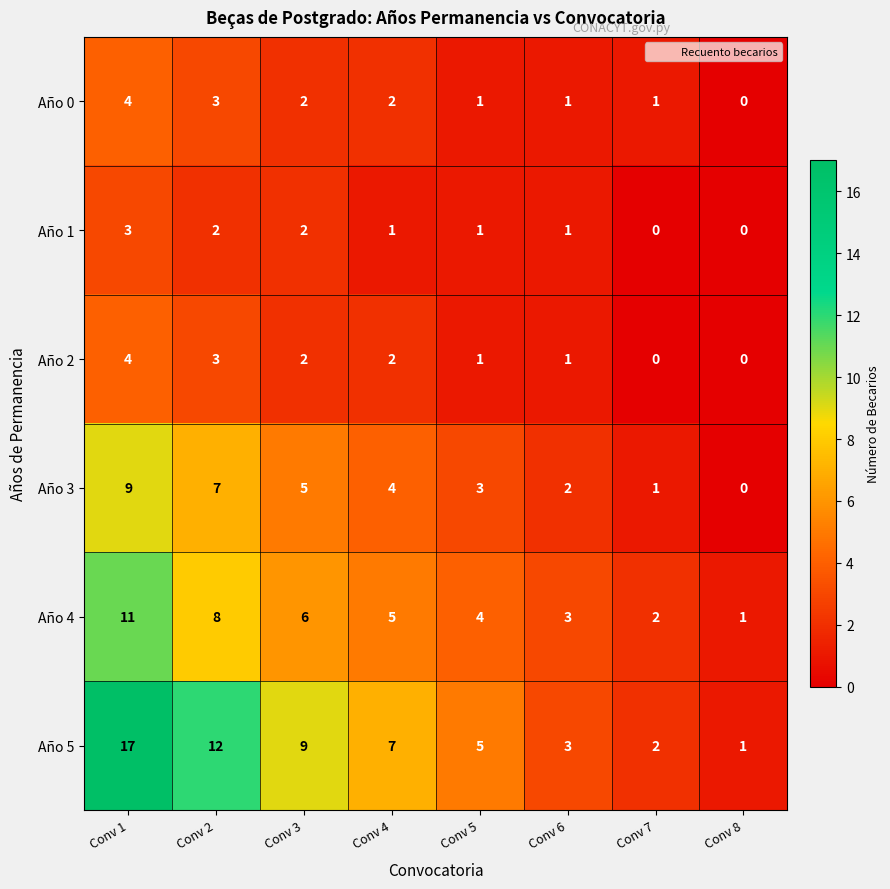

Which series has the widest spread of values?

Año 5